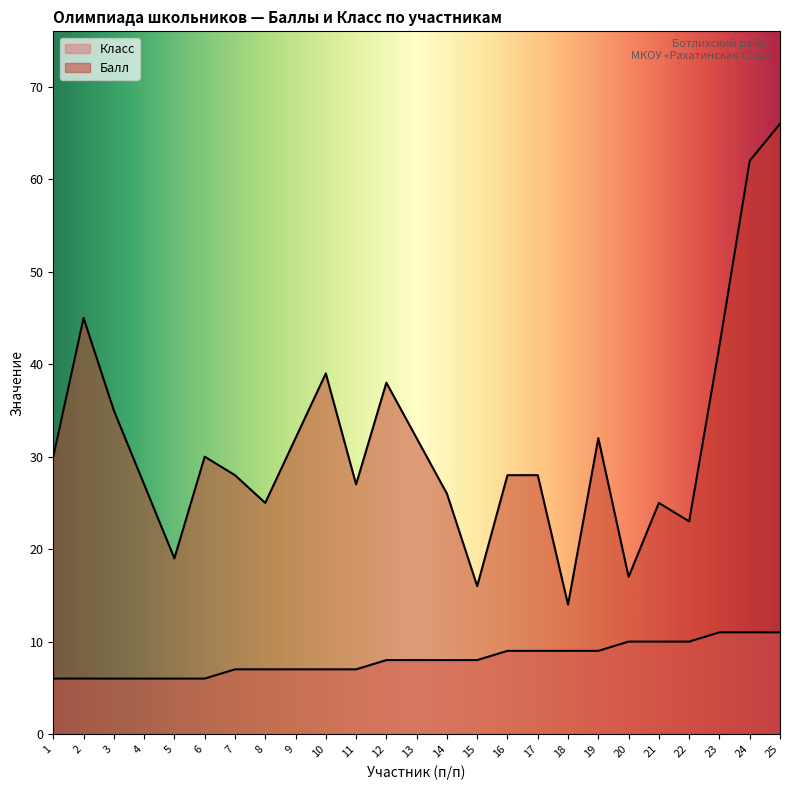

How many data points in Балл are less than 28?

10